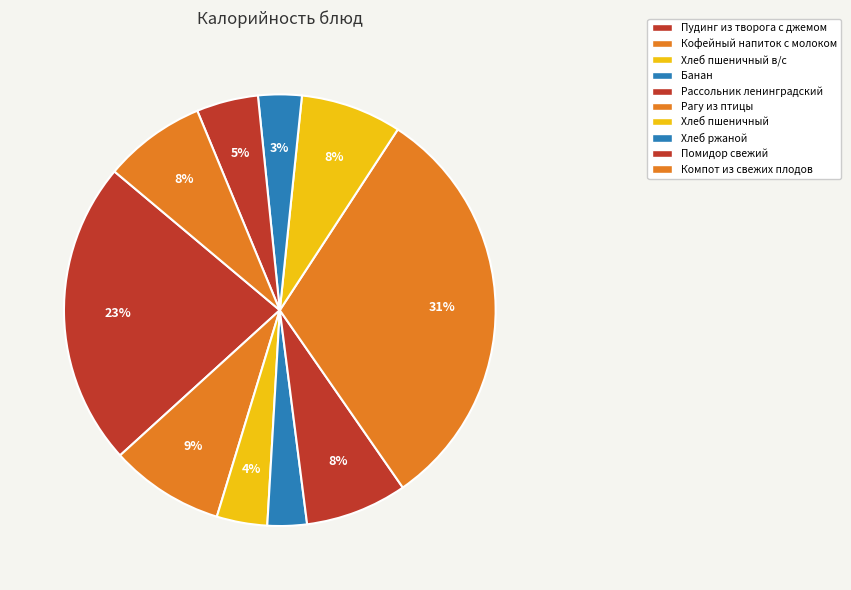

Which has a higher value, Хлеб пшеничный в/с or Компот из свежих плодов?

Компот из свежих плодов